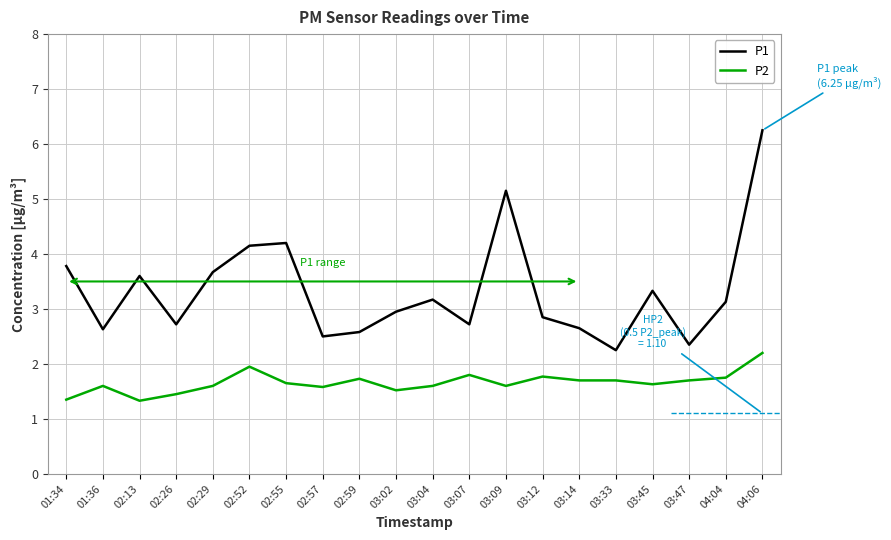

At which label does P1 reach its peak?

04:06